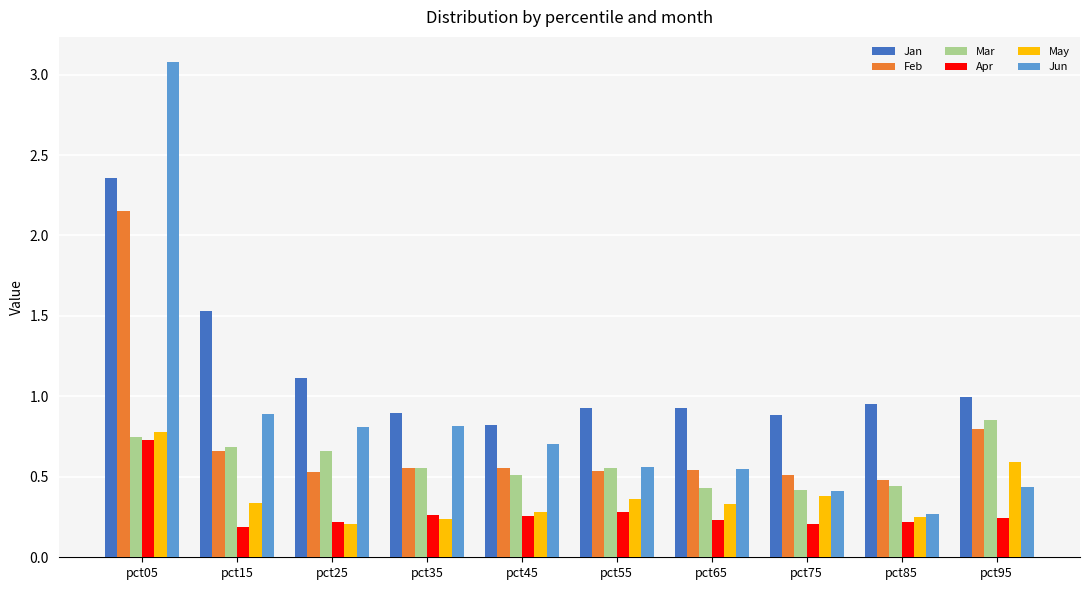

Which label corresponds to the largest value in the chart?

pct05